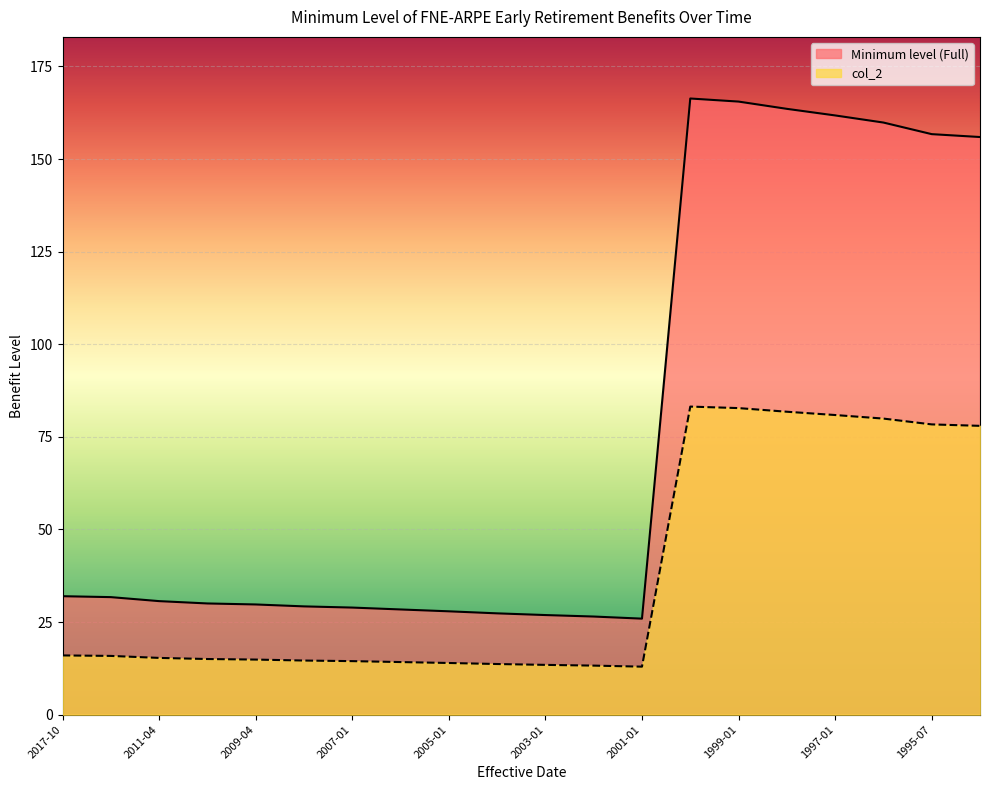

Where does the Minimum level (Full) series first go above 30?

2017-10